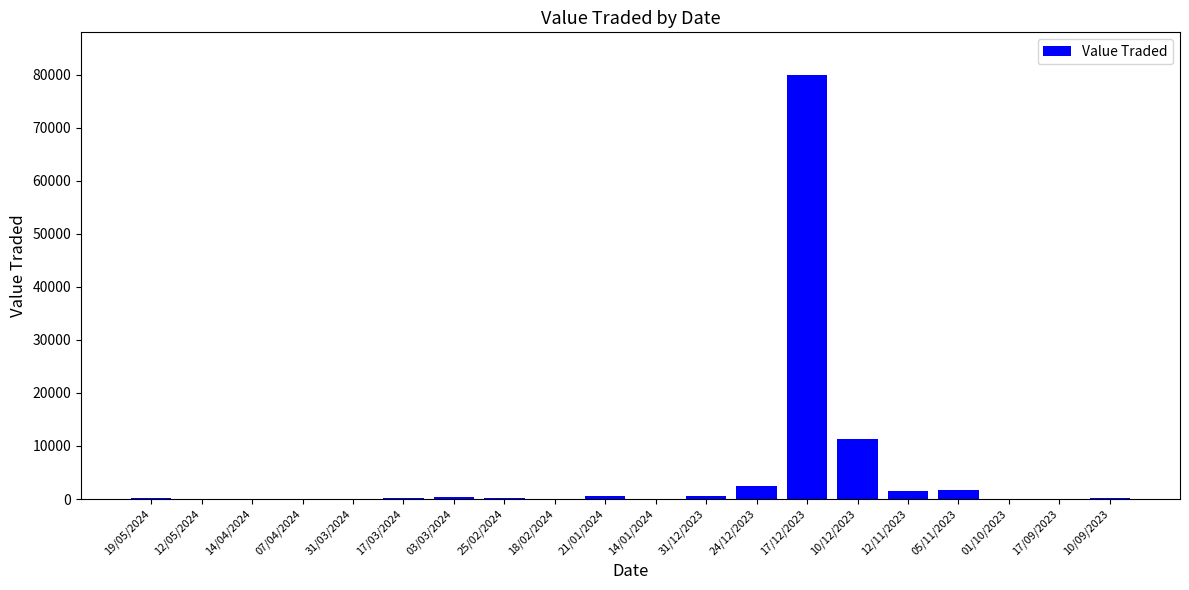

What is the sum of all values?

99645